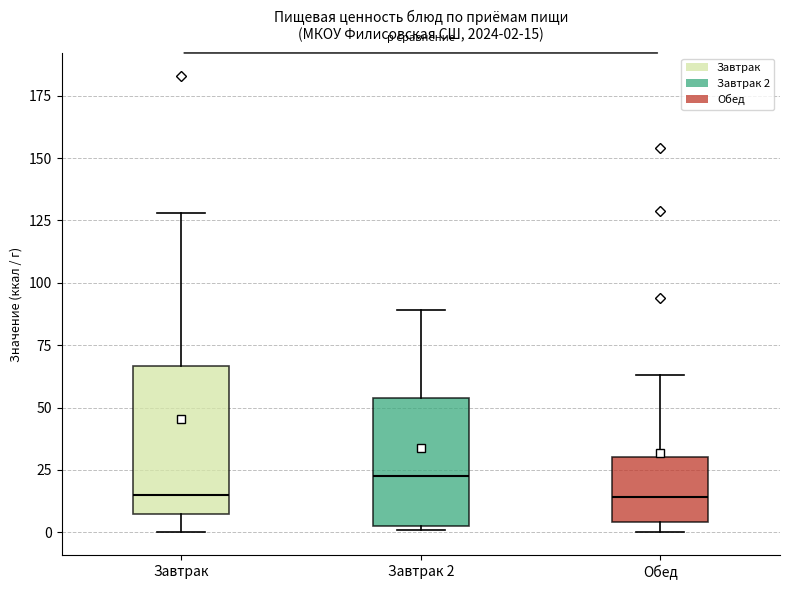

Which box is the tallest, from its lower edge to its upper edge?

Завтрак